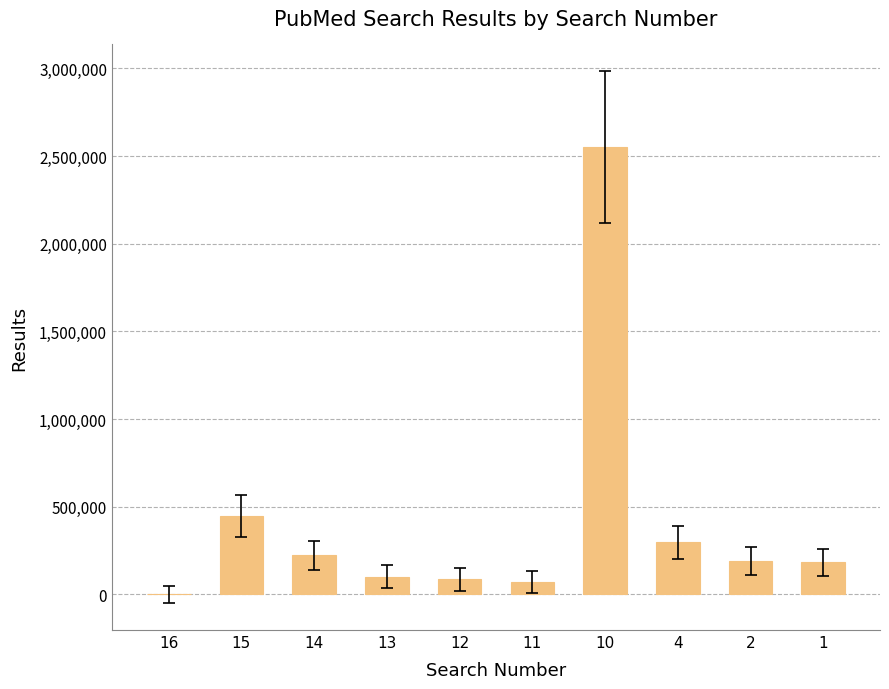

Where is the data nearest to the value 1275360?

15